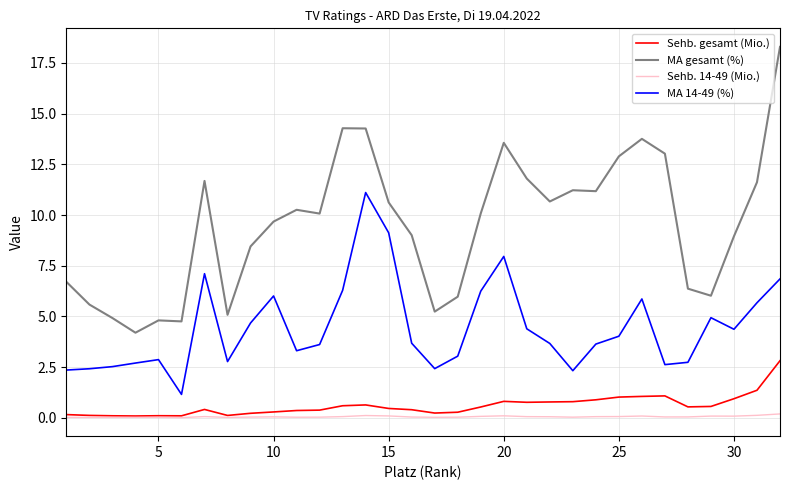

What is the average value of the MA gesamt (%) series?

9.5